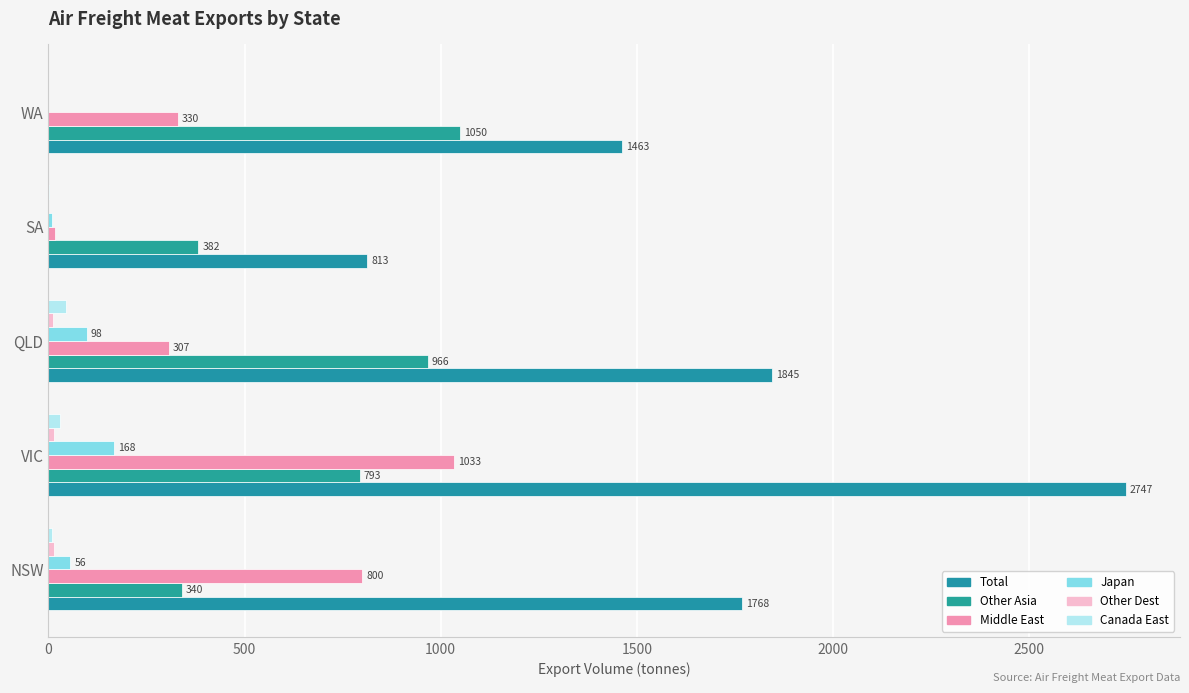

How many values in Japan are above zero?

4